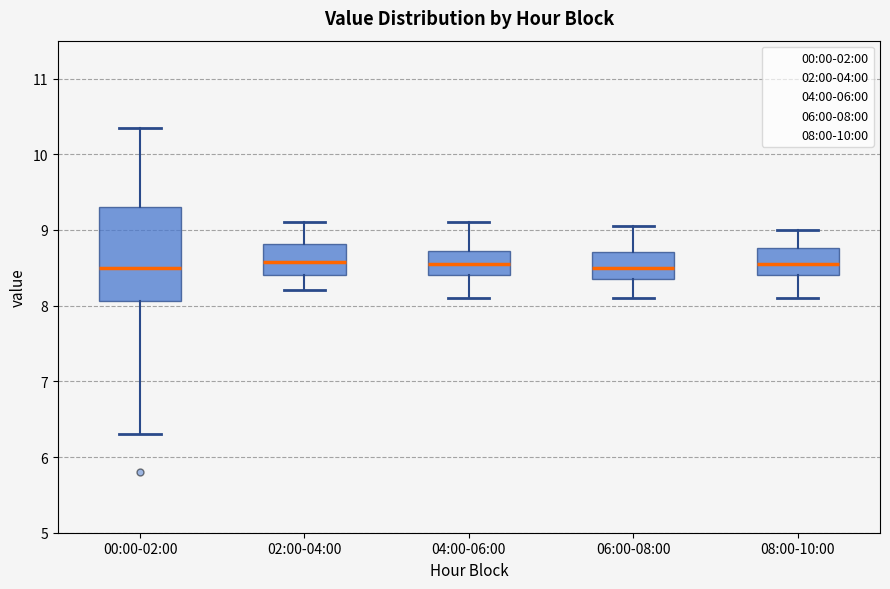

Reading left to right, transcribe this box plot: for each box, give where its median line is, the range the box spans, and where its two whiskers end, as read against the y-axis. The values are not printed on the chart, so give them approximately, as read against the axis.

00:00-02:00: median 8.5, box 8.1 to 9.3, whiskers 6.3 to 10.4
02:00-04:00: median 8.6, box 8.4 to 8.8, whiskers 8.2 to 9.1
04:00-06:00: median 8.6, box 8.4 to 8.7, whiskers 8.1 to 9.1
06:00-08:00: median 8.5, box 8.4 to 8.7, whiskers 8.1 to 9.1
08:00-10:00: median 8.6, box 8.4 to 8.8, whiskers 8.1 to 9.0